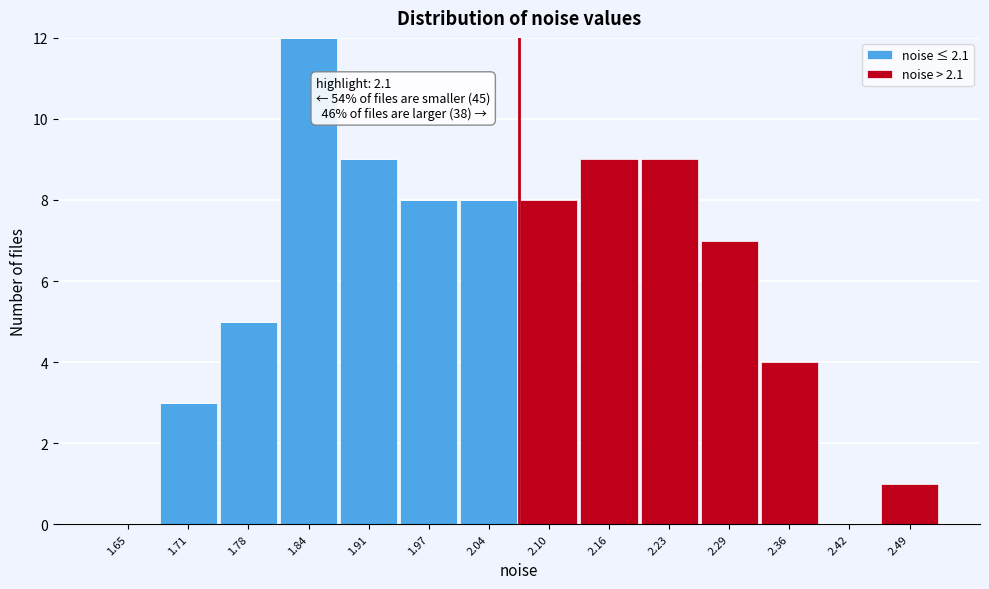

Reading right to left, transcribe the values for noise ≤ 2.1.

2.49=0	2.42=0	2.36=0	2.29=0	2.23=0	2.16=0	2.10=0	2.04=8	1.97=8	1.91=9	1.84=12	1.78=5	1.71=3	1.65=0